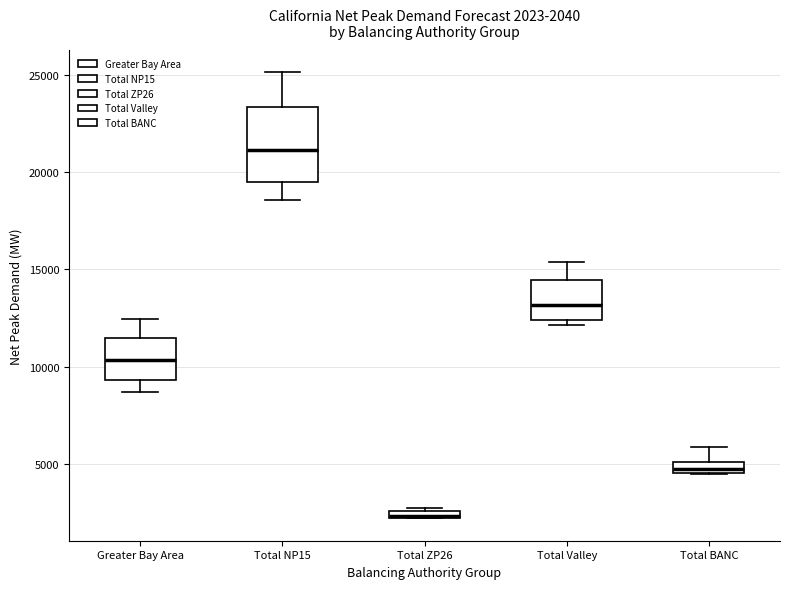

Which box has the highest median line?

Total NP15